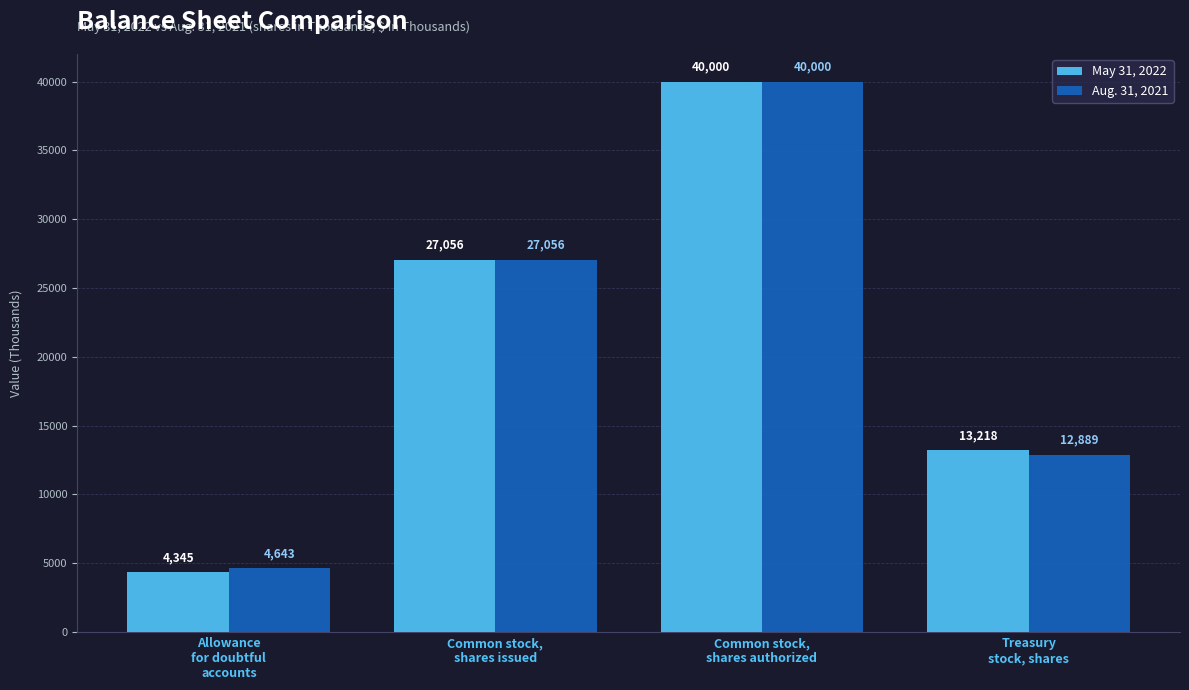

List the labels in order of Aug. 31, 2021 value, largest first.

Common stock,
shares authorized, Common stock,
shares issued, Treasury
stock, shares, Allowance
for doubtful
accounts